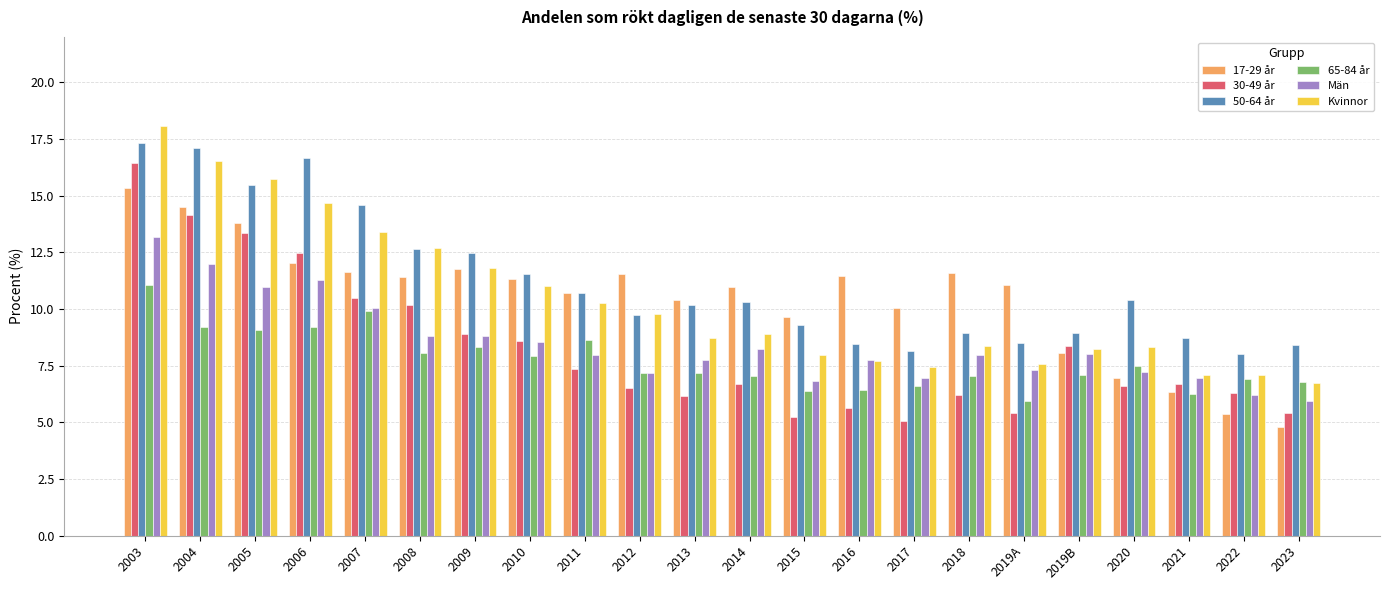

Is it true that Män equals 3.8 at 2022?

False